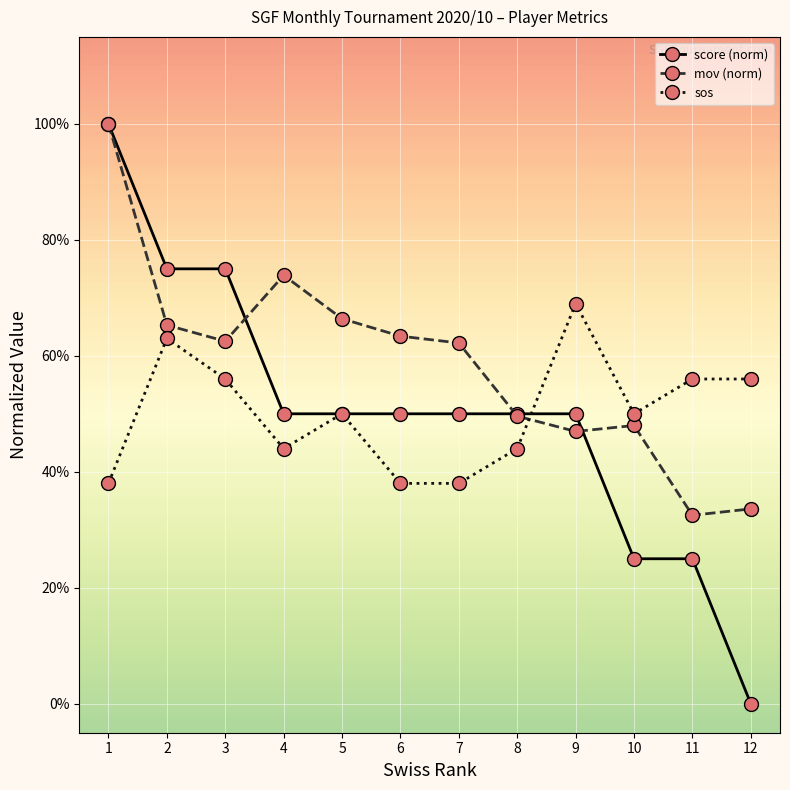

Count the mov (norm) values in the range 0 to 1.

12